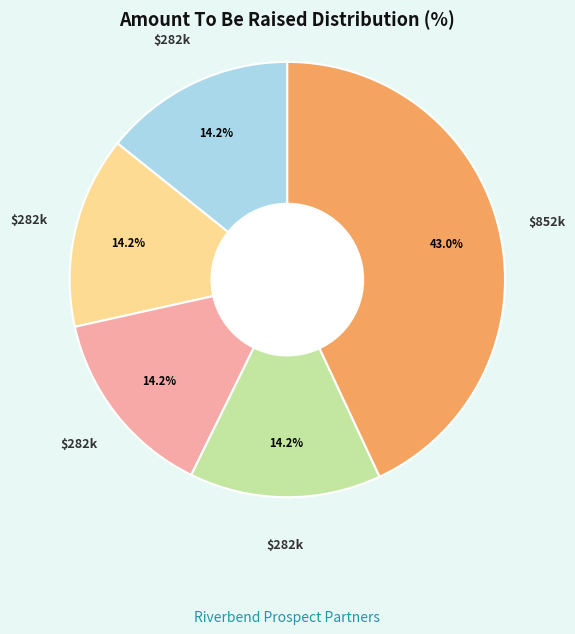

Is there any slice that represents more than half of the pie?

No